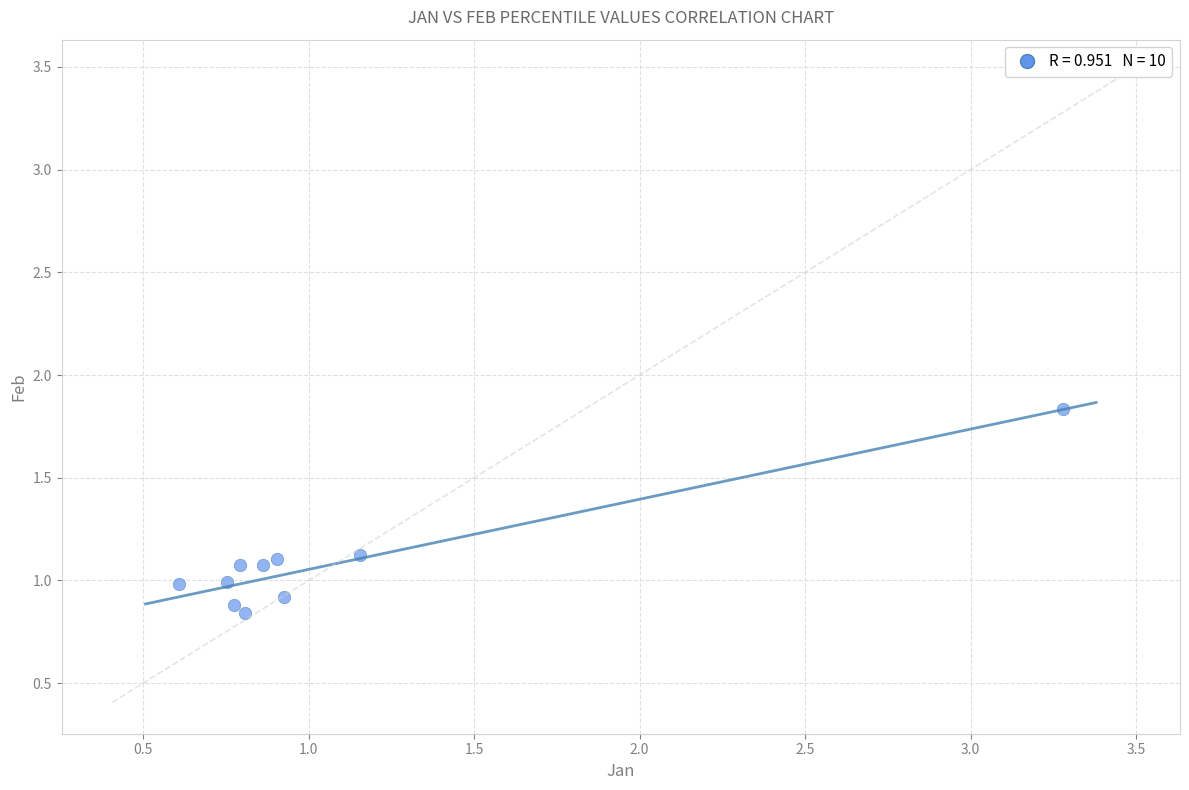

What is the range of X values (max minus min)?

2.7